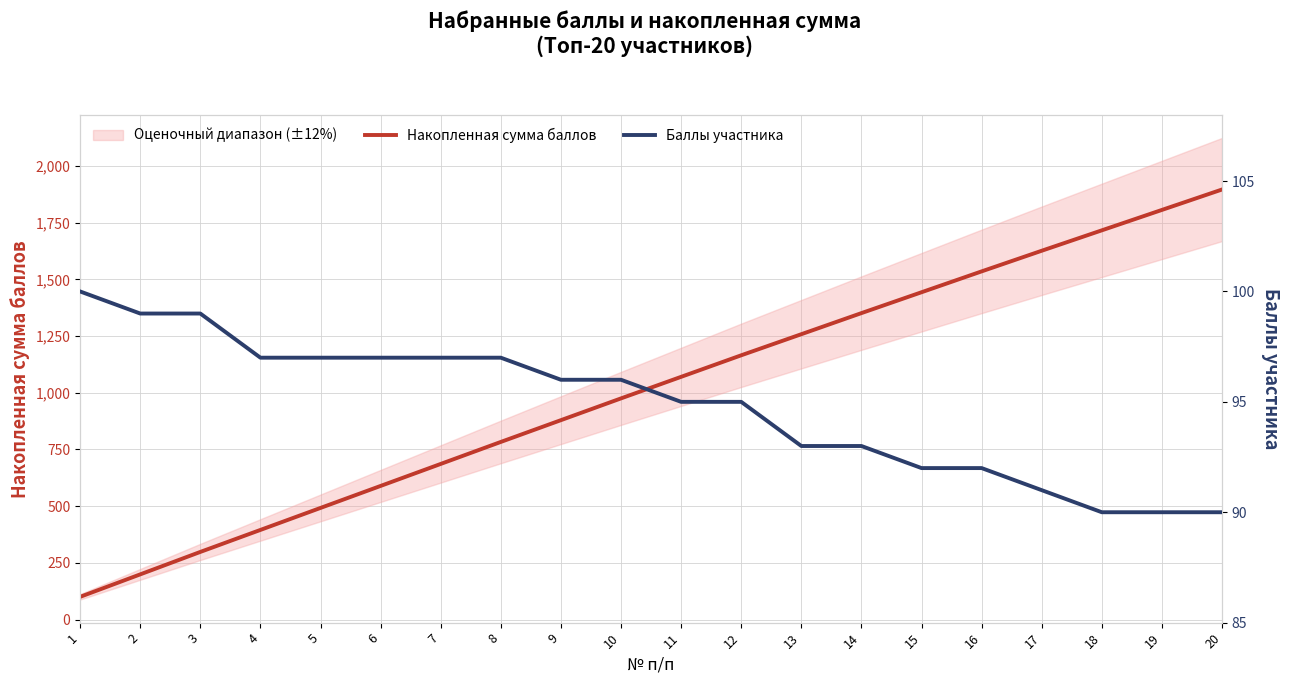

The Накопленная сумма баллов series shows 1165 at 12. True or false?

True